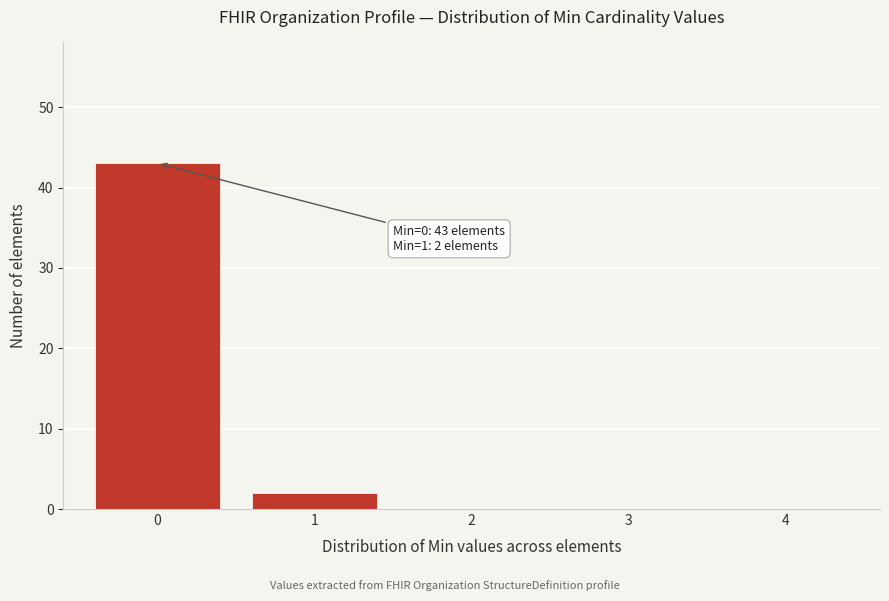

Reading left to right, transcribe all the data shown in this chart.

0=43	1=2